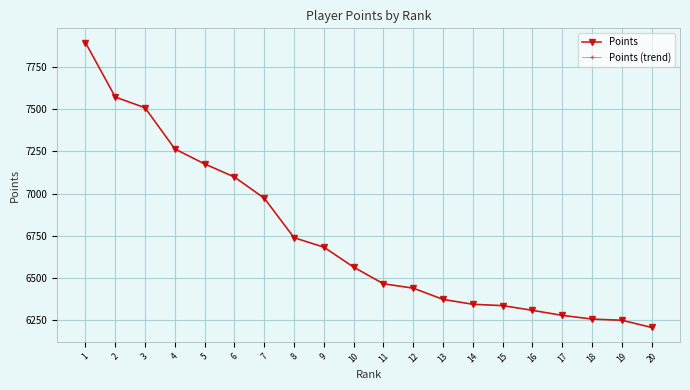

Which series changed the most between 5 and 13?

Points